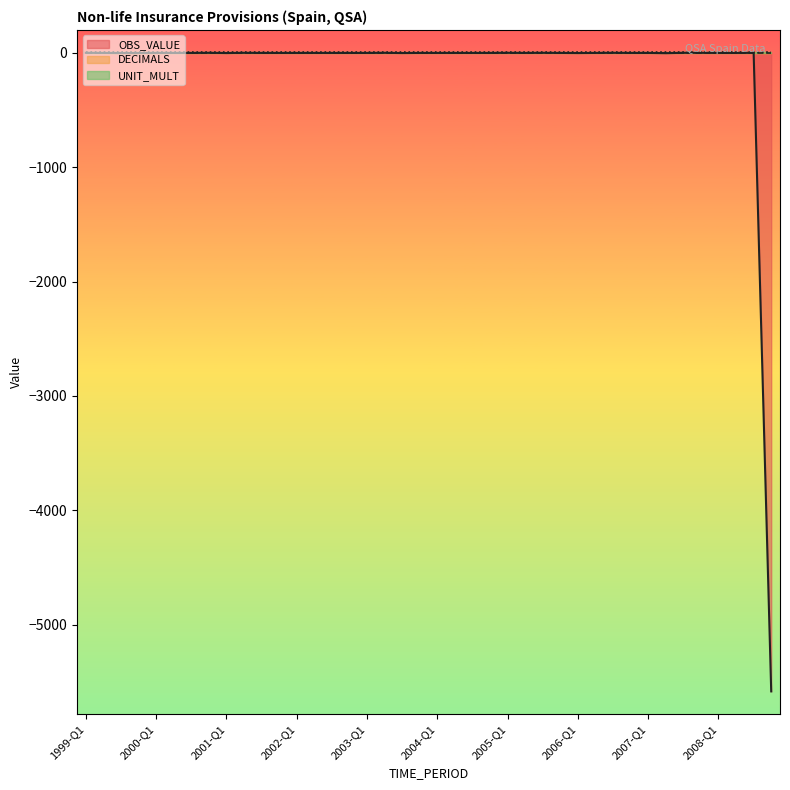

True or false: OBS_VALUE and UNIT_MULT intersect in this chart.

False